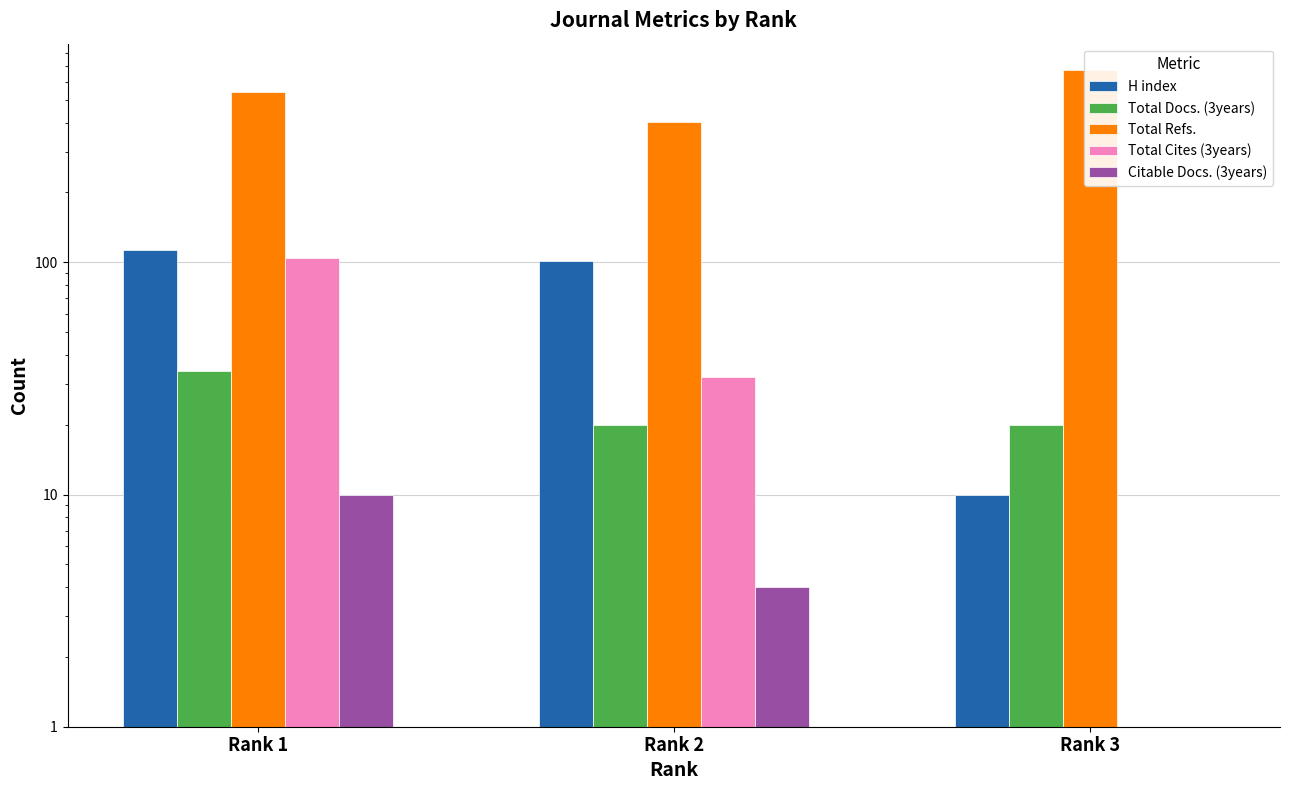

What is the average value of the Total Cites (3years) series?

45